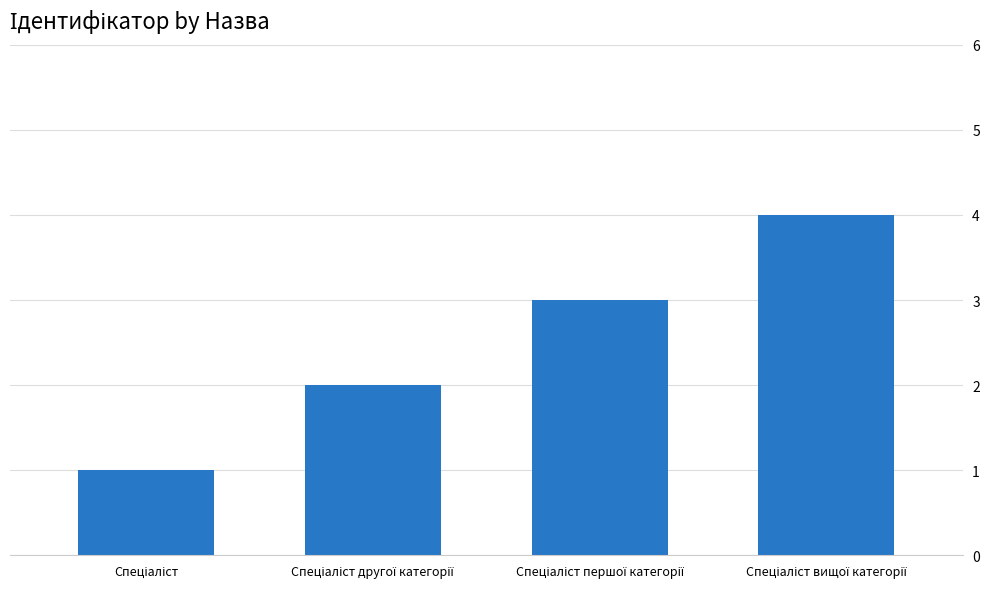

Reading left to right, what are all the values shown in this chart?

1	2	3	4